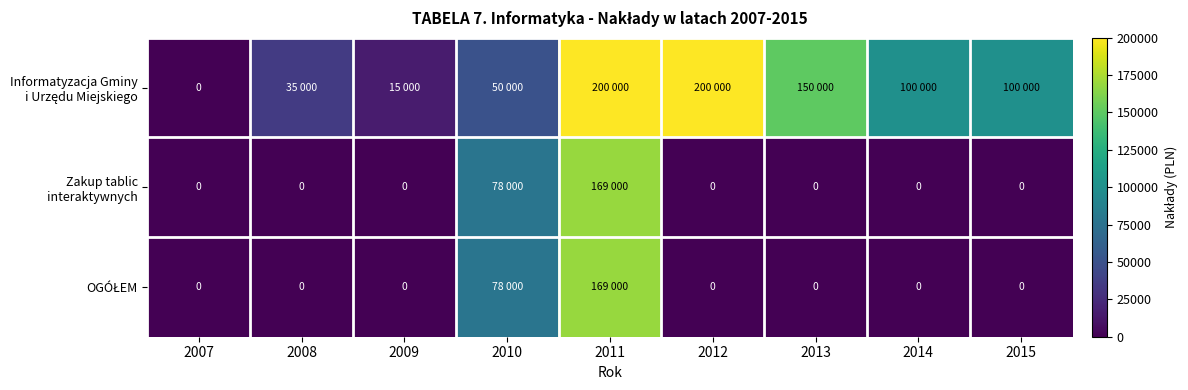

Is the value of Zakup tablic interaktywnych at 2008 greater than the value of Informatyzacja Gminy i Urzędu Miejskiego at 2011?

No